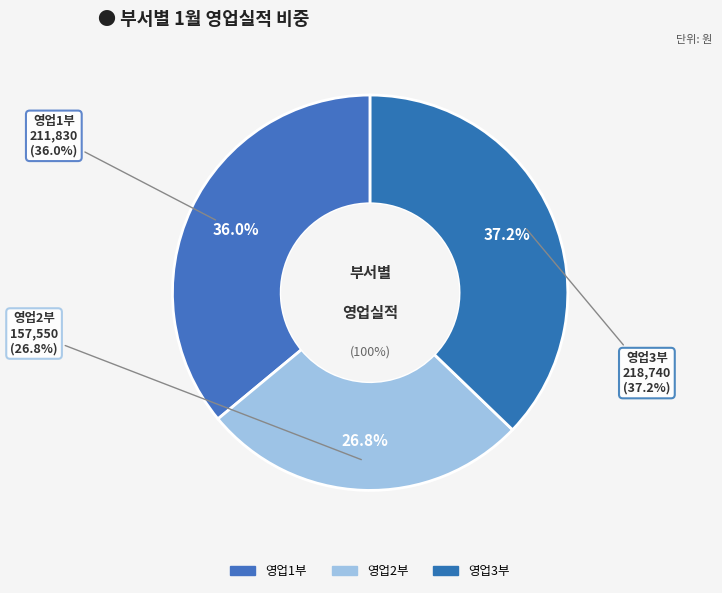

Is there a majority slice in this chart?

No